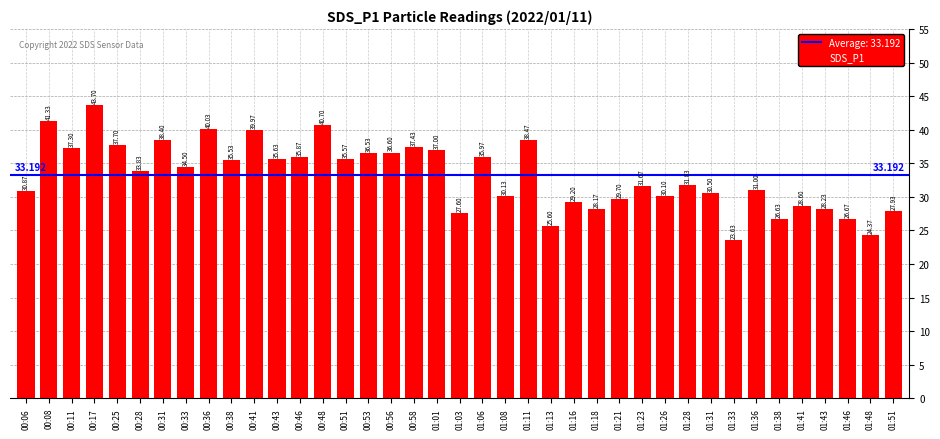

Where is the data nearest to the value 33?

00:28